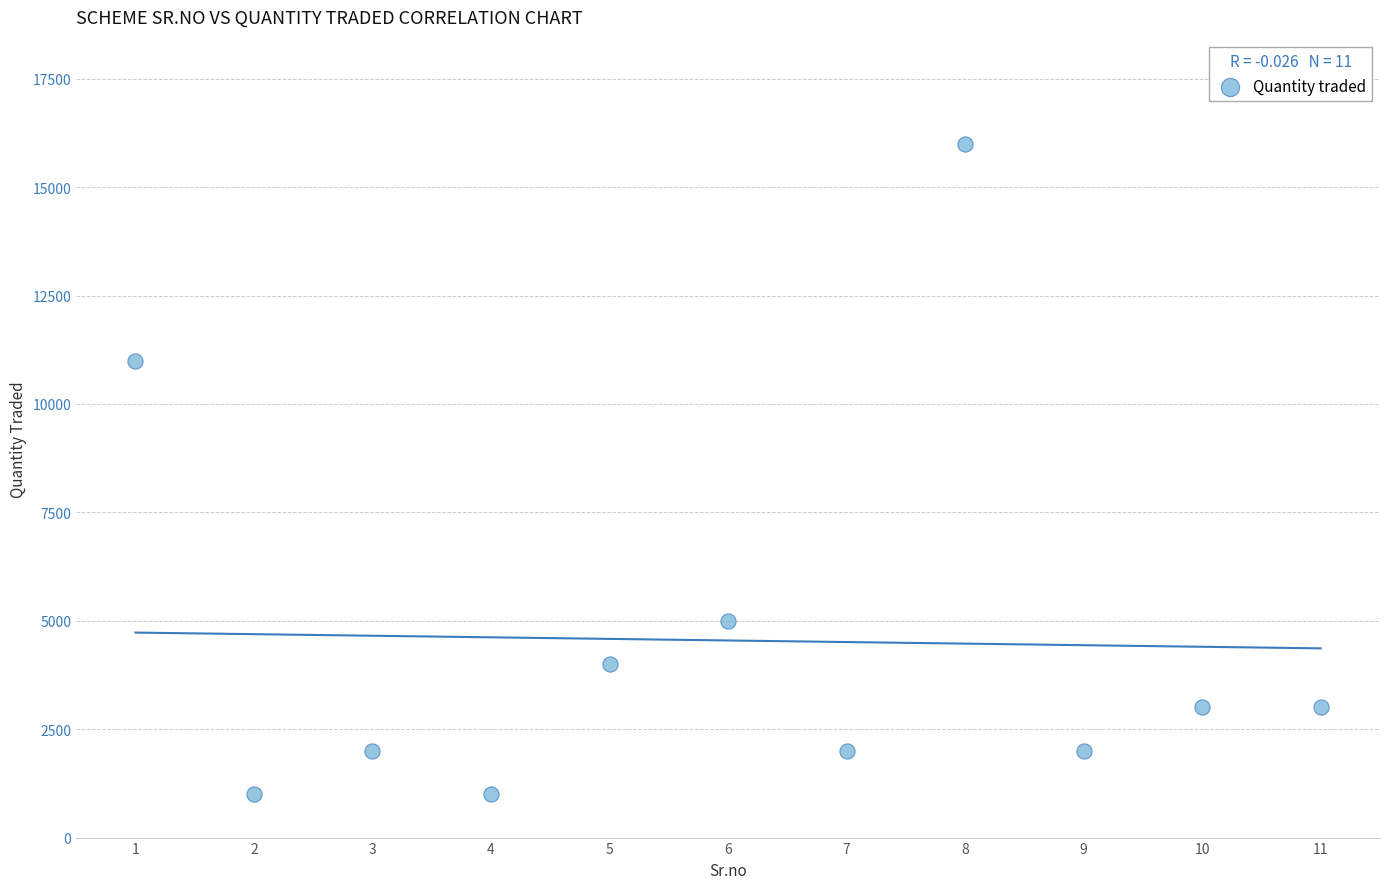

What Y value in the scatter plot is closest to 8500?

11000